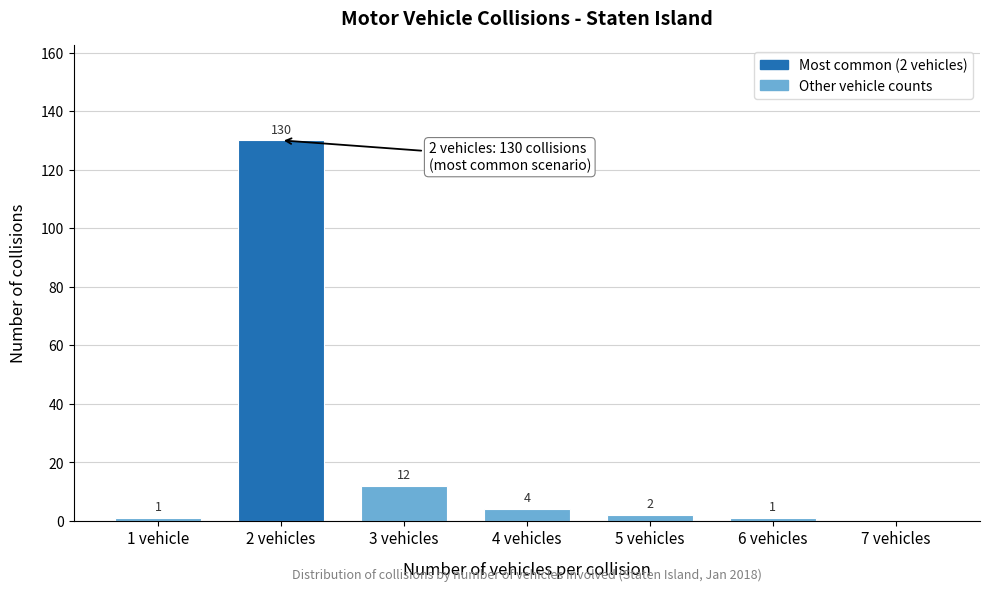

Reading left to right, what are all the values shown in this chart?

1 vehicle=1	2 vehicles=130	3 vehicles=12	4 vehicles=4	5 vehicles=2	6 vehicles=1	7 vehicles=0